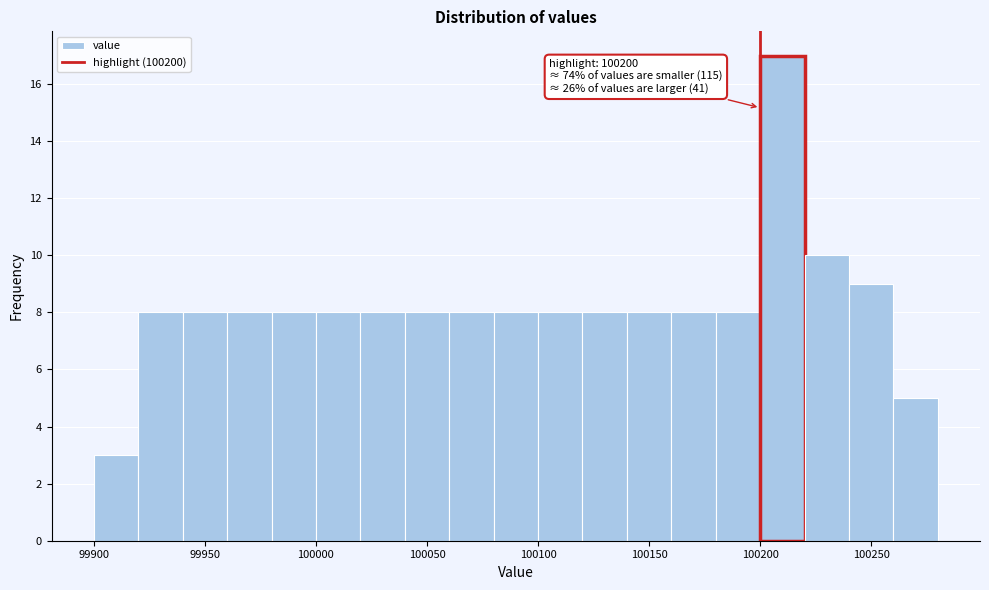

Over which range of the x-axis is the bar tallest?

100200 to 100220